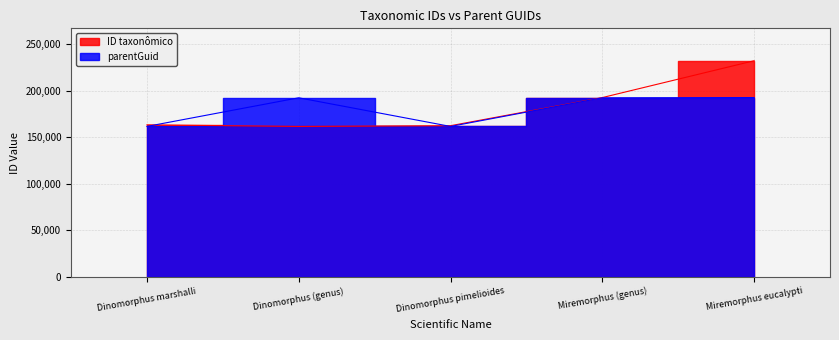

Reading left to right, what are all the values shown in this chart?

ID taxonômico: Dinomorphus marshalli=163313	Dinomorphus (genus)=161624	Dinomorphus pimelioides=162408	Miremorphus (genus)=192645	Miremorphus eucalypti=232239
parentGuid: Dinomorphus marshalli=161624	Dinomorphus (genus)=192403	Dinomorphus pimelioides=161624	Miremorphus (genus)=192403	Miremorphus eucalypti=192645